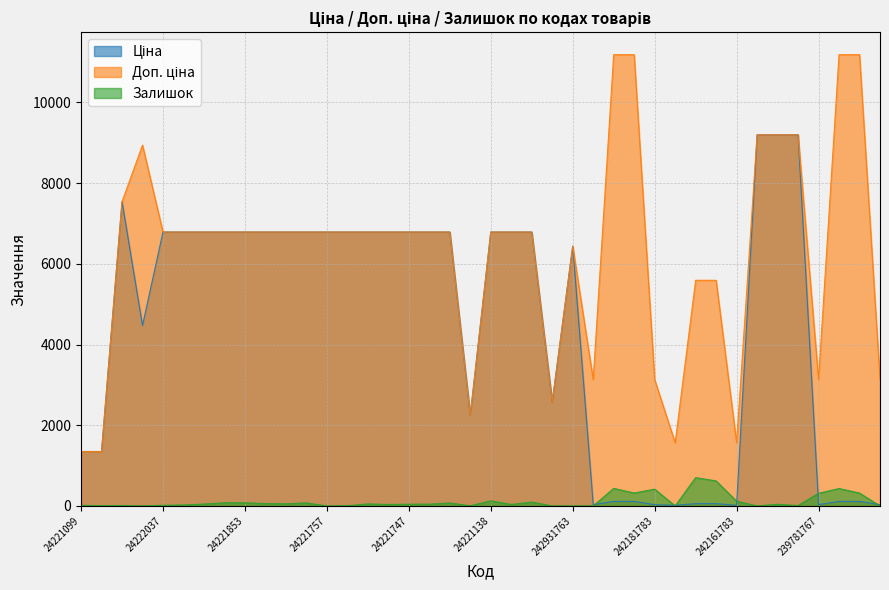

What is the label of the 11th point from the right?

242162004